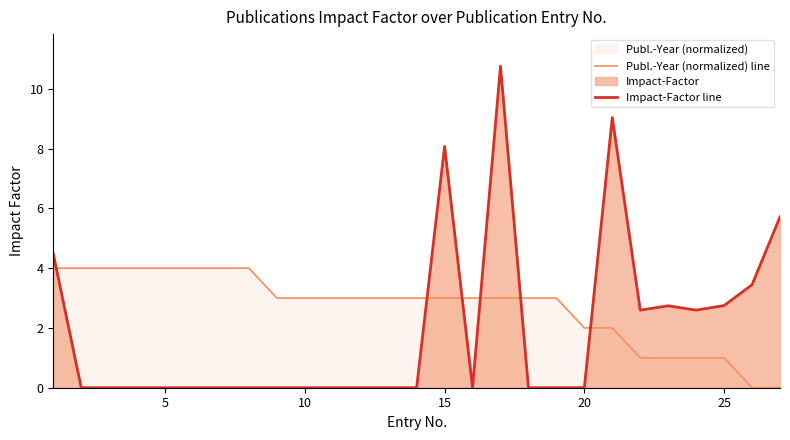

How many categories are shown in the chart?

27